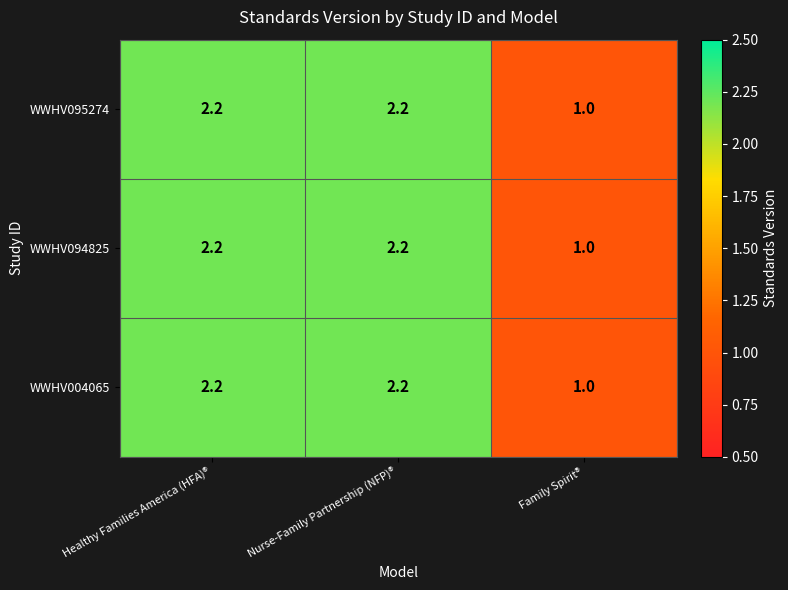

True or false: WWHV094825 has a value of 2.2 at Nurse-Family Partnership (NFP)®.

True